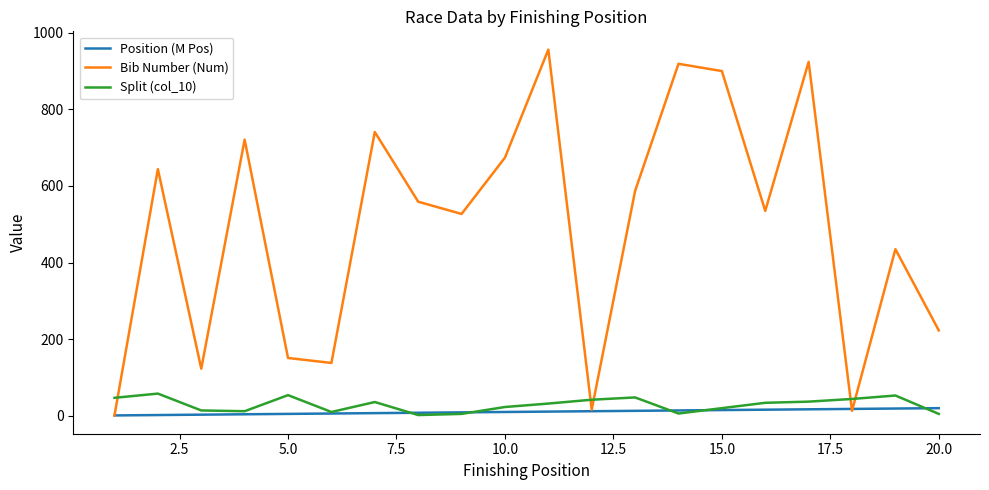

What is the sum of all Bib Number (Num) values?

9787